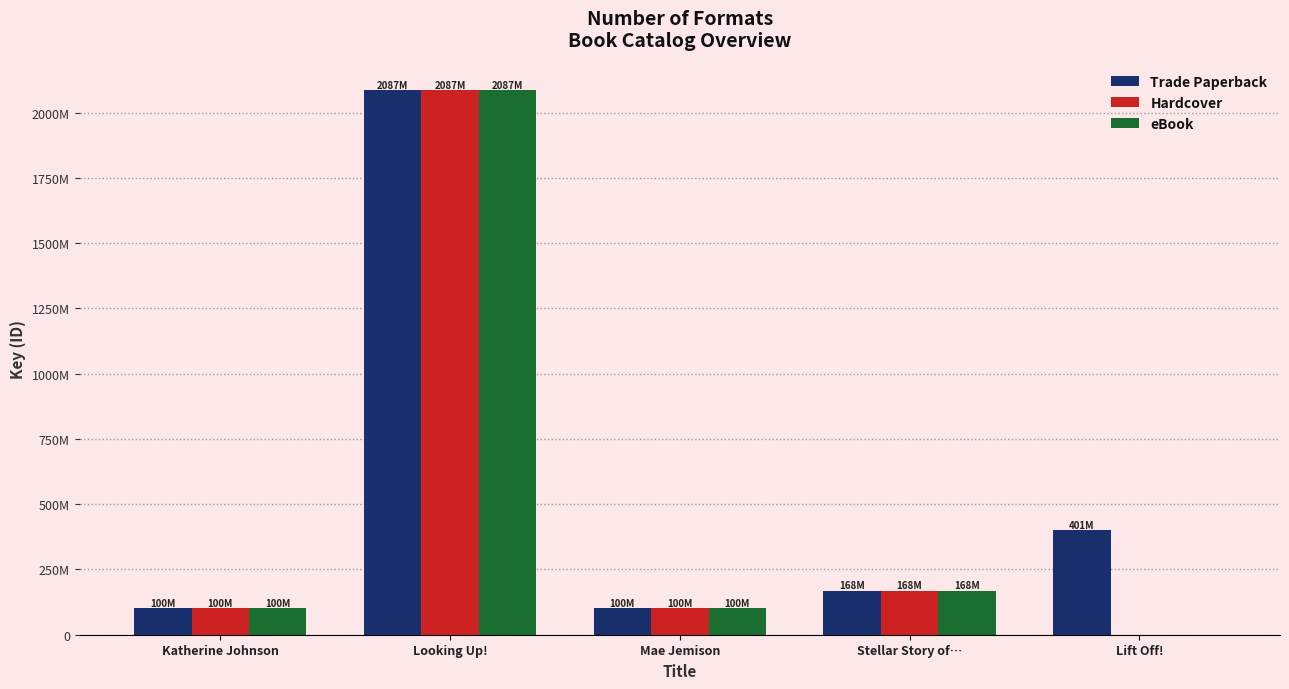

At which label does Hardcover first exceed 100477987?

Looking Up!